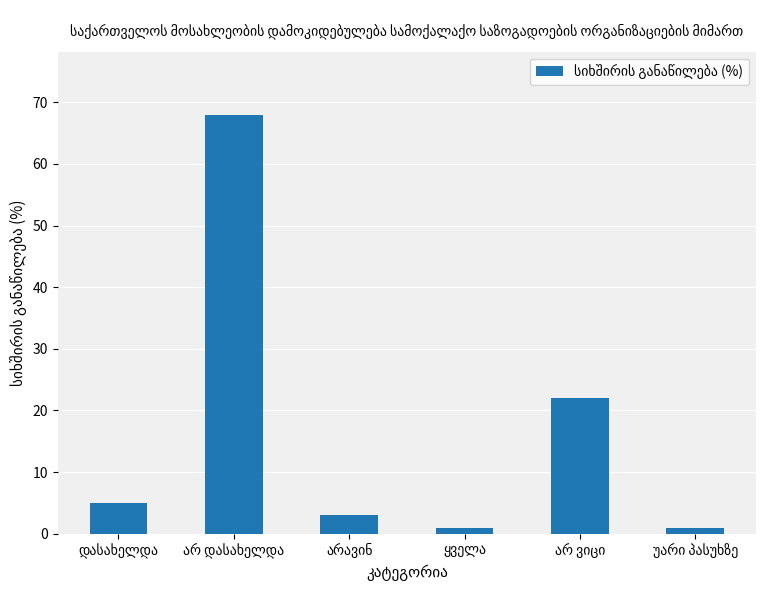

What is the difference between the second highest and second lowest values?

21